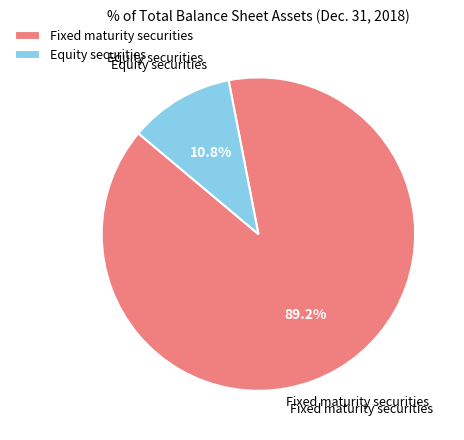

What is the largest slice in the pie chart?

Fixed maturity securities